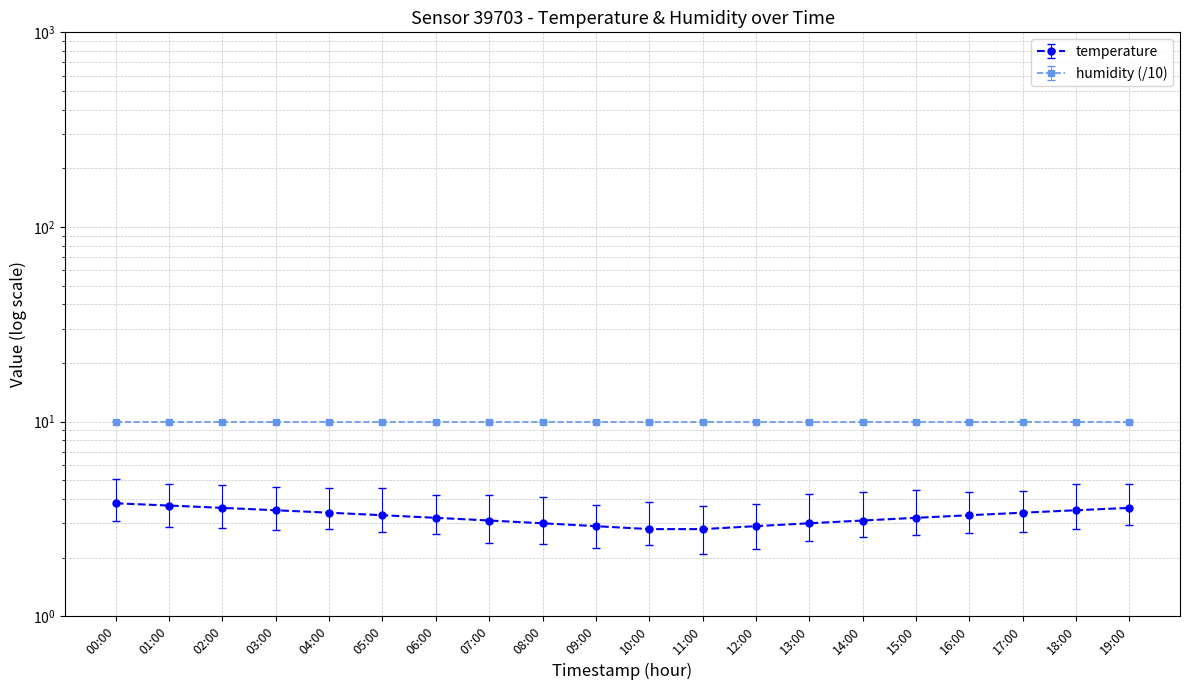

Count the number of categories in the chart.

20